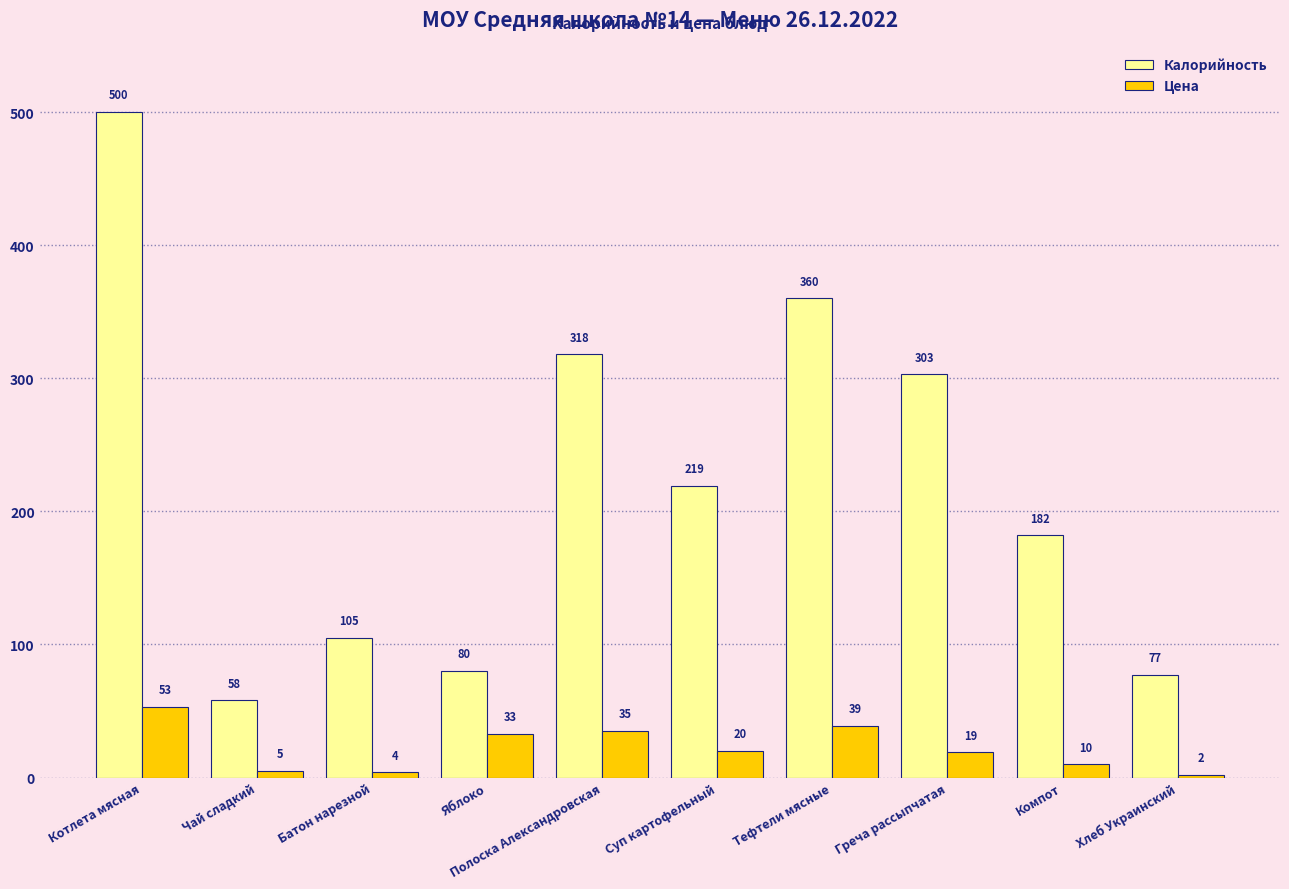

How many bars are there in each group?

2